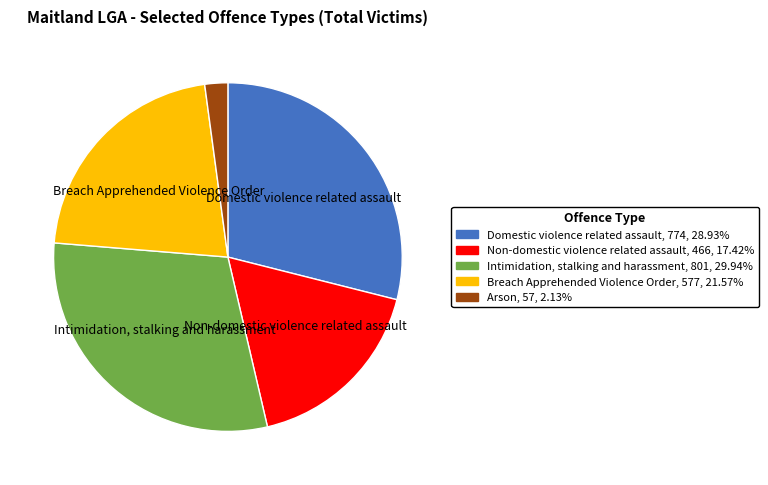

Is there a majority slice in this chart?

No